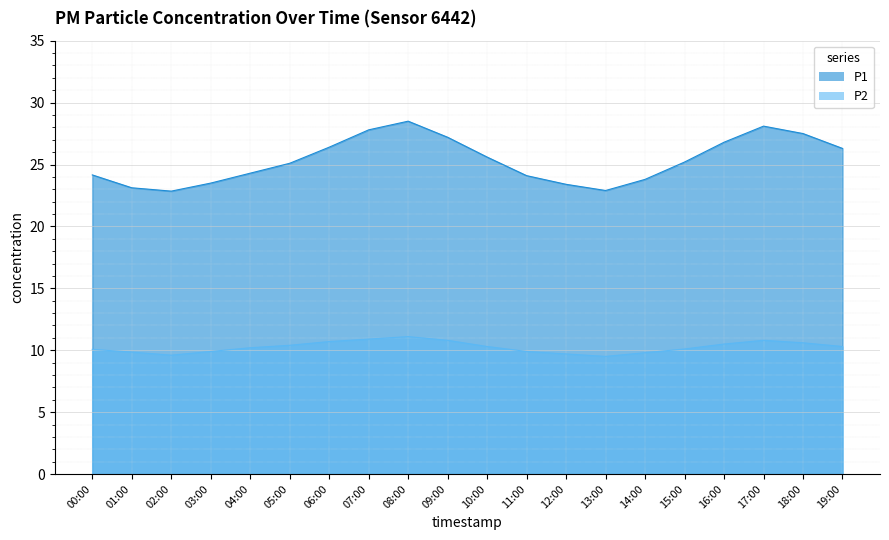

What is the total value across all series at 19:00?

36.6